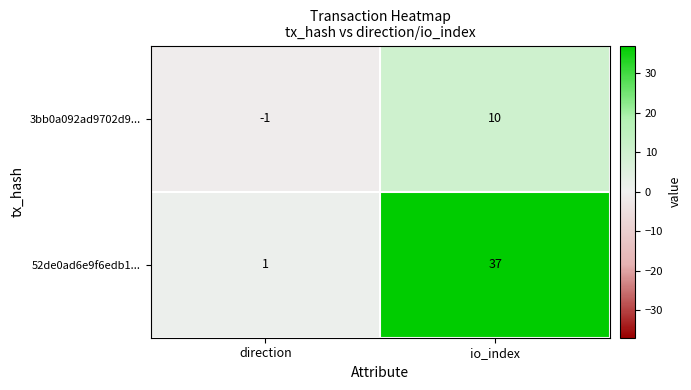

At which label is 52de0ad6e9f6edb1... closest to 19?

direction